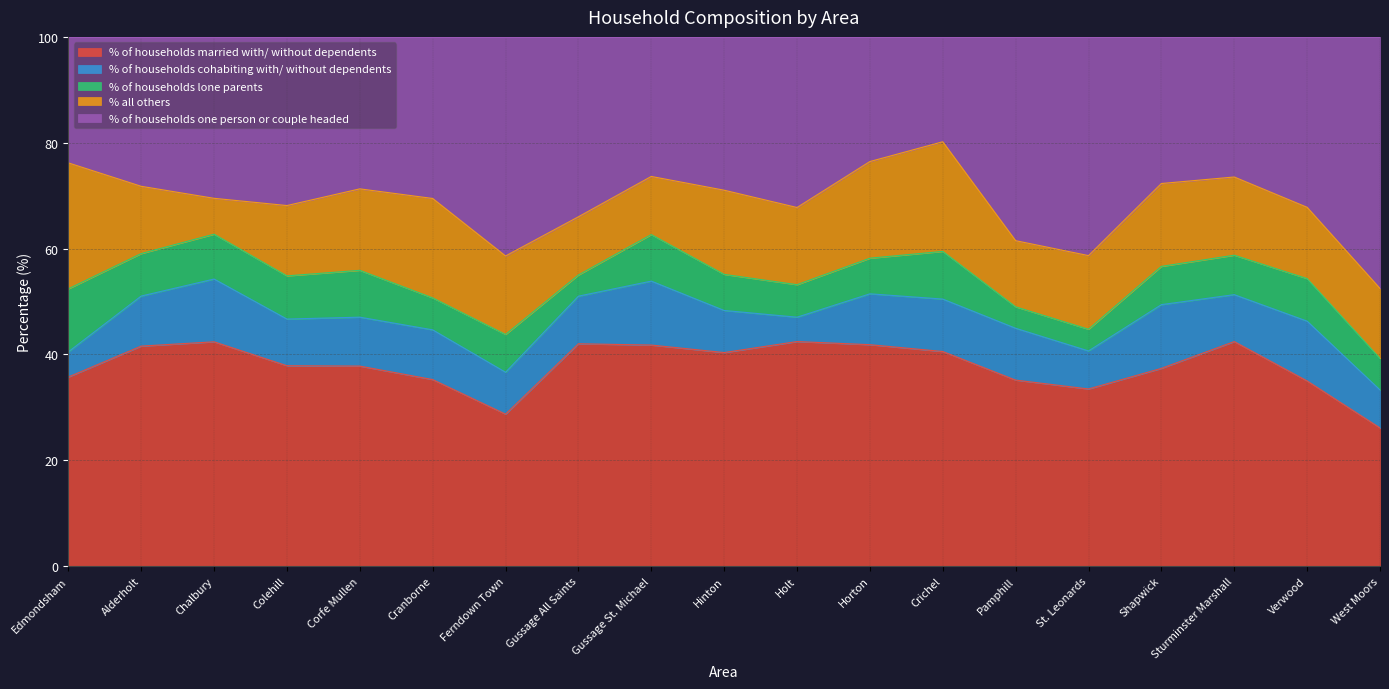

What are all the series names shown in the legend?

% of households married with/ without dependents, % of households cohabiting with/ without dependents, % of households lone parents, % all others, % of households one person or couple headed